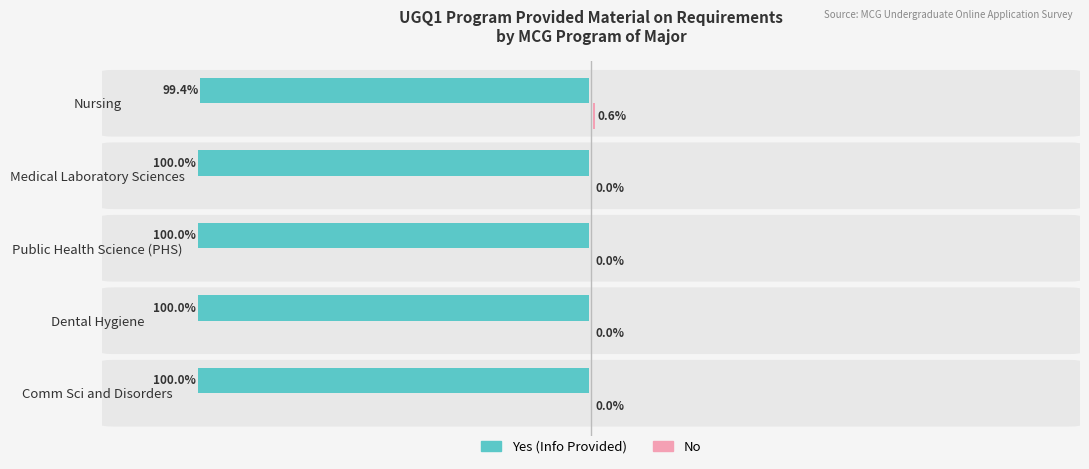

How many series are shown in this chart?

2